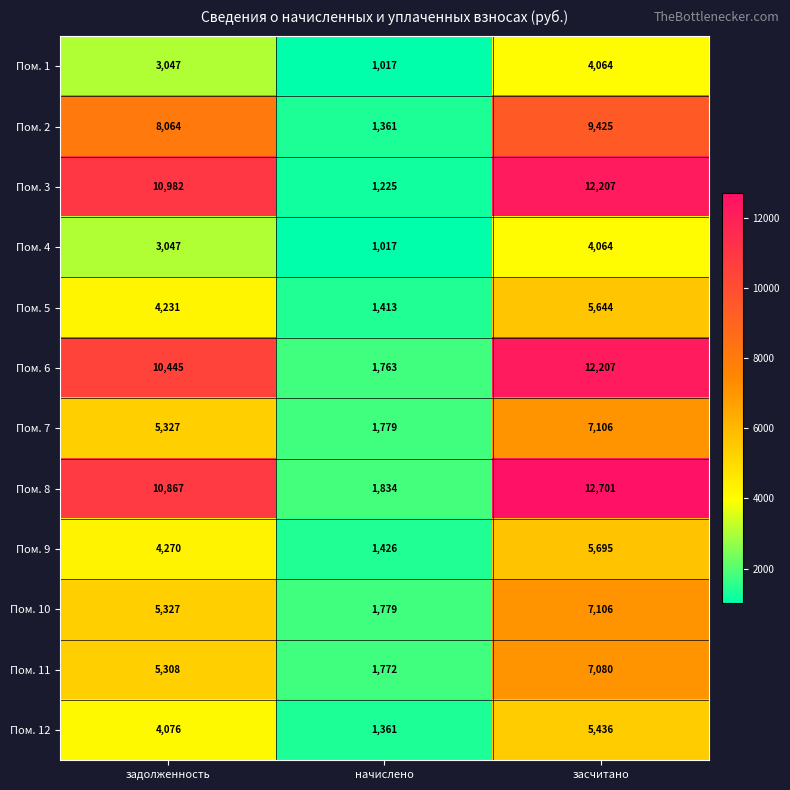

Which series changed the most between задолженность and засчитано?

Пом. 8